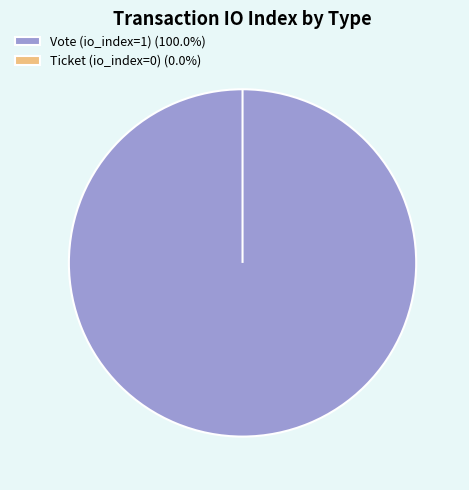

Which has a higher value, Vote (io_index=1) or Ticket (io_index=0)?

Vote (io_index=1)